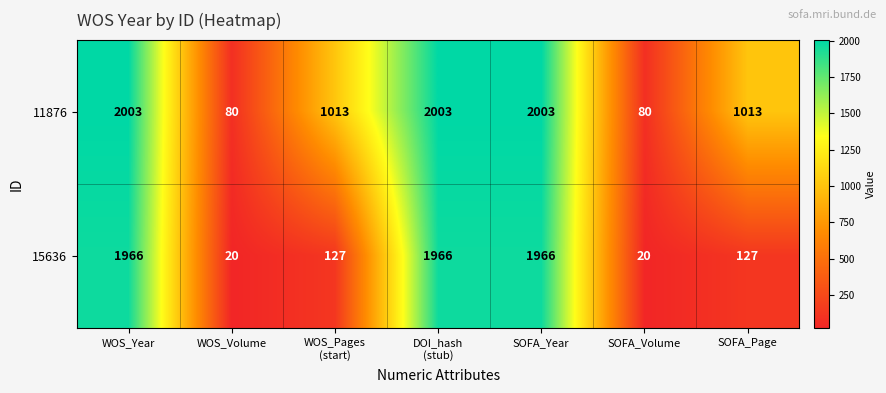

At how many categories does at least one series exceed 1837?

3